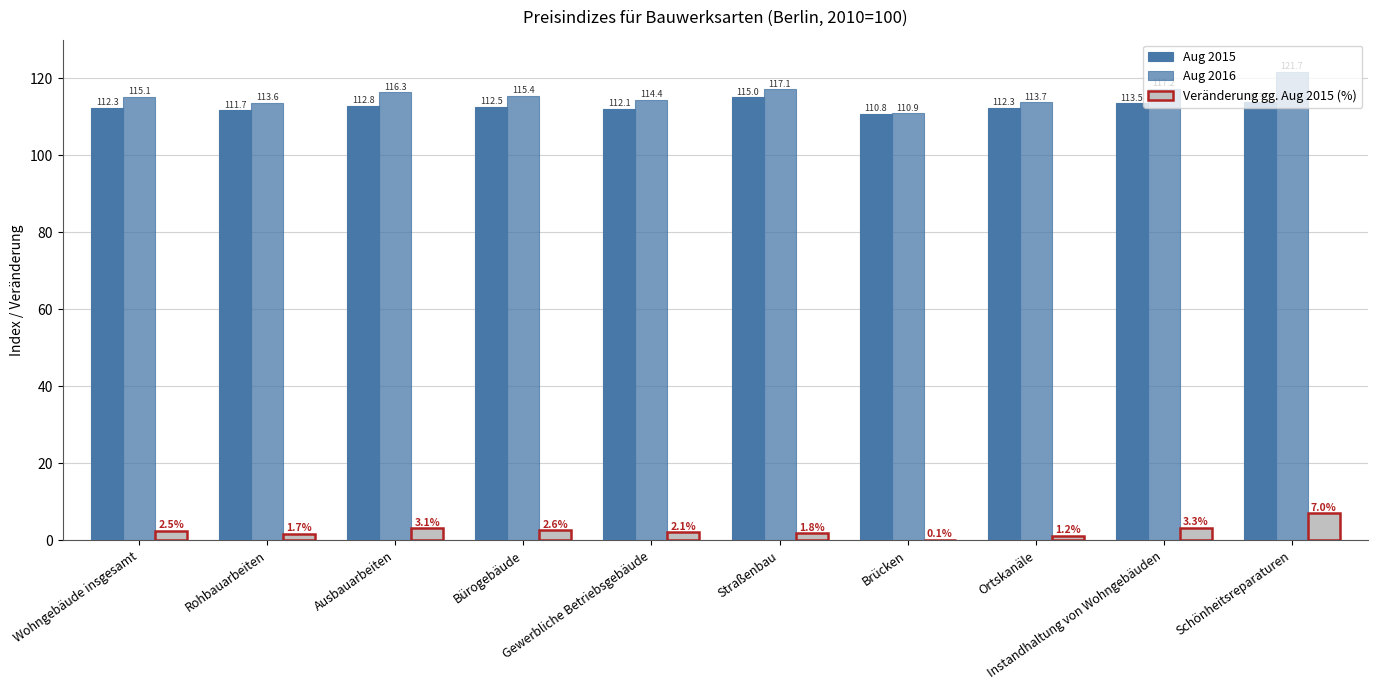

Are the bars horizontal?

No